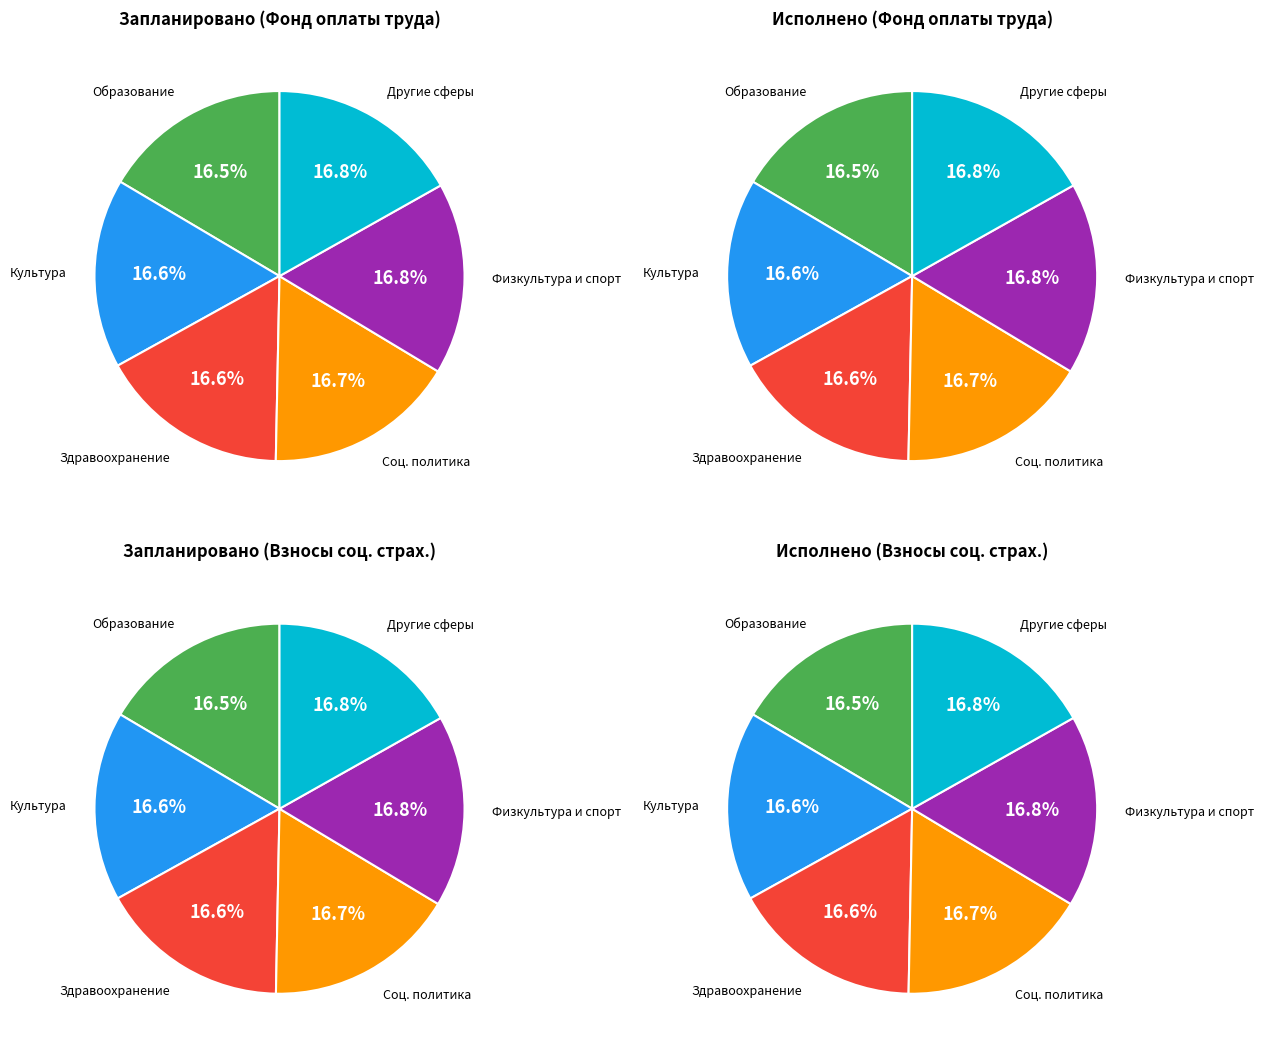

How many segments does this pie chart have?

6